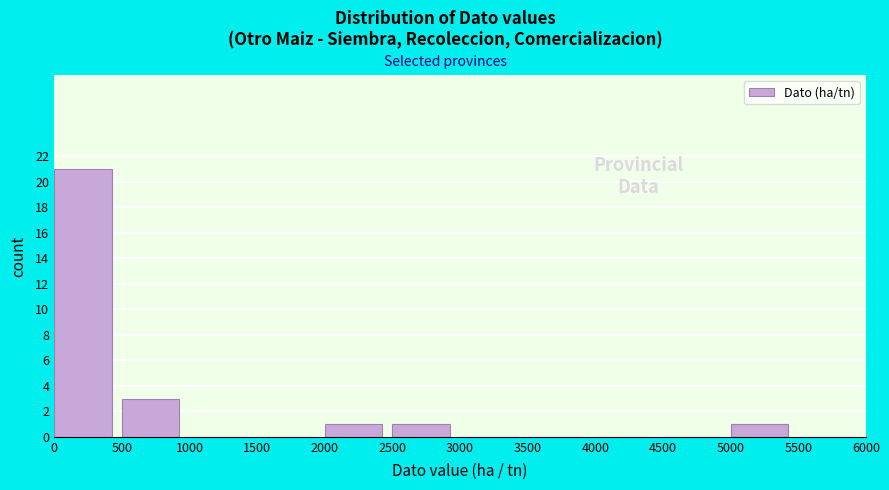

Reading left to right, transcribe this chart: for each bar, give the range it covers on the x-axis and its height. The values are not printed on the chart, so give them approximately, as read against the axis.

0 to 500: 21
500 to 1000: 3
1000 to 1500: 0
1500 to 2000: 0
2000 to 2500: 1
2500 to 3000: 1
3000 to 3500: 0
3500 to 4000: 0
4000 to 4500: 0
4500 to 5000: 0
5000 to 5500: 1
5500 to 6000: 0